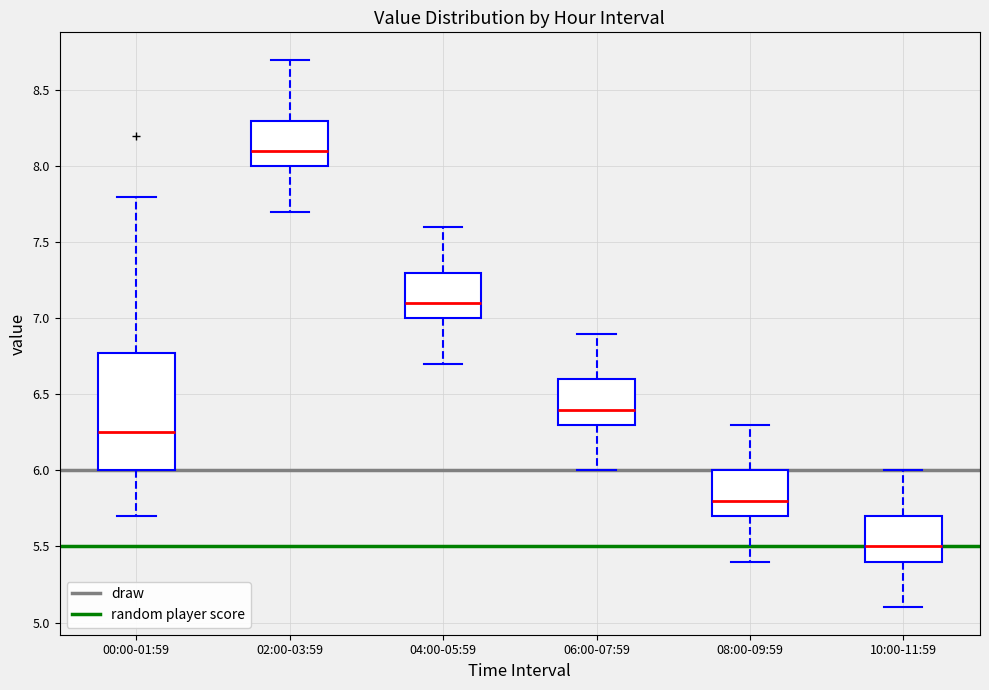

Which box has the lowest median line?

10:00-11:59